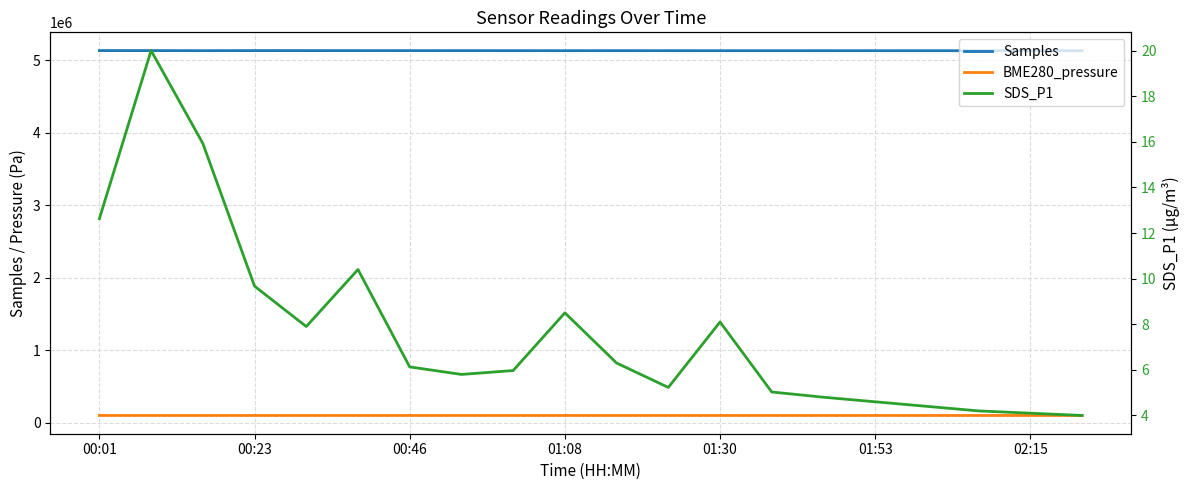

How many values in the BME280_pressure series are below 100646?

10